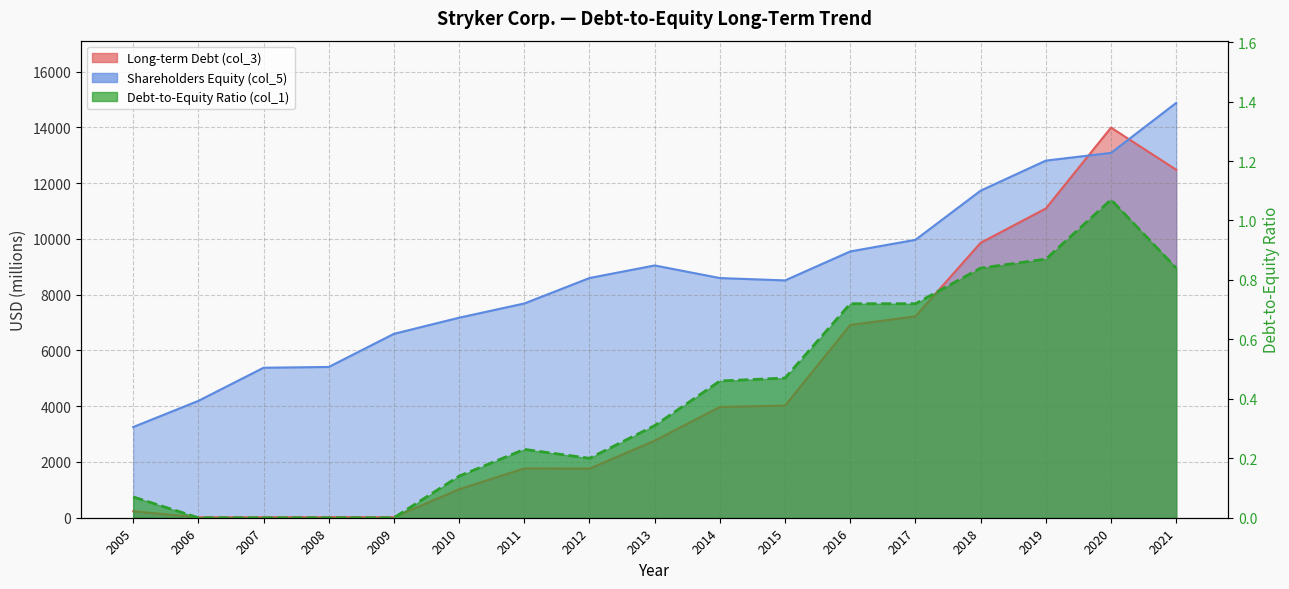

Where is Debt-to-Equity Ratio (col_1) nearest to the value 0?

2006